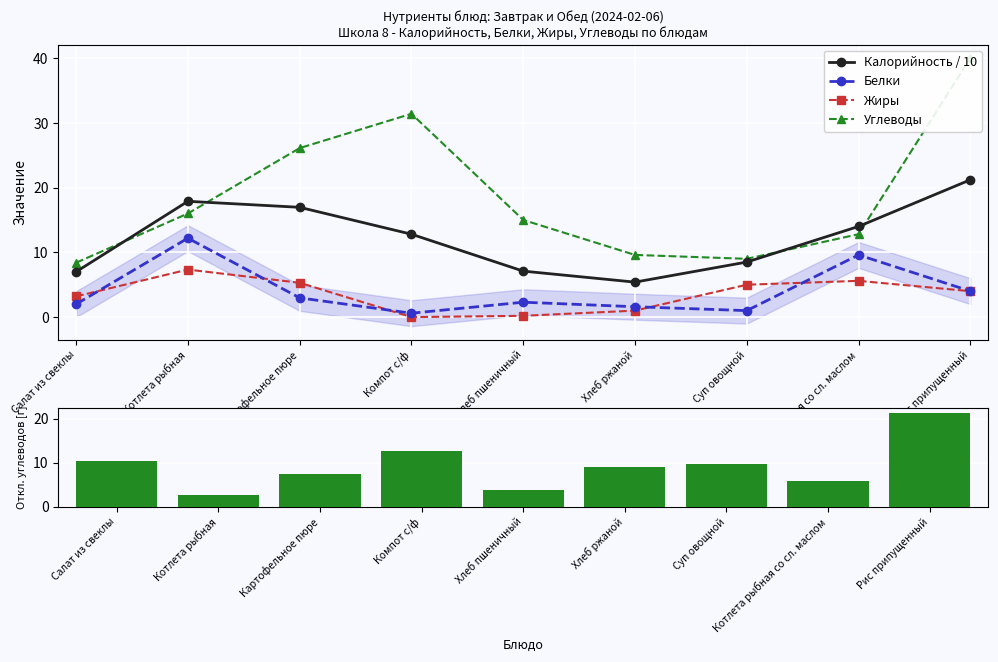

At which label does |Углеводы - среднее| first exceed 9?

Салат из свеклы